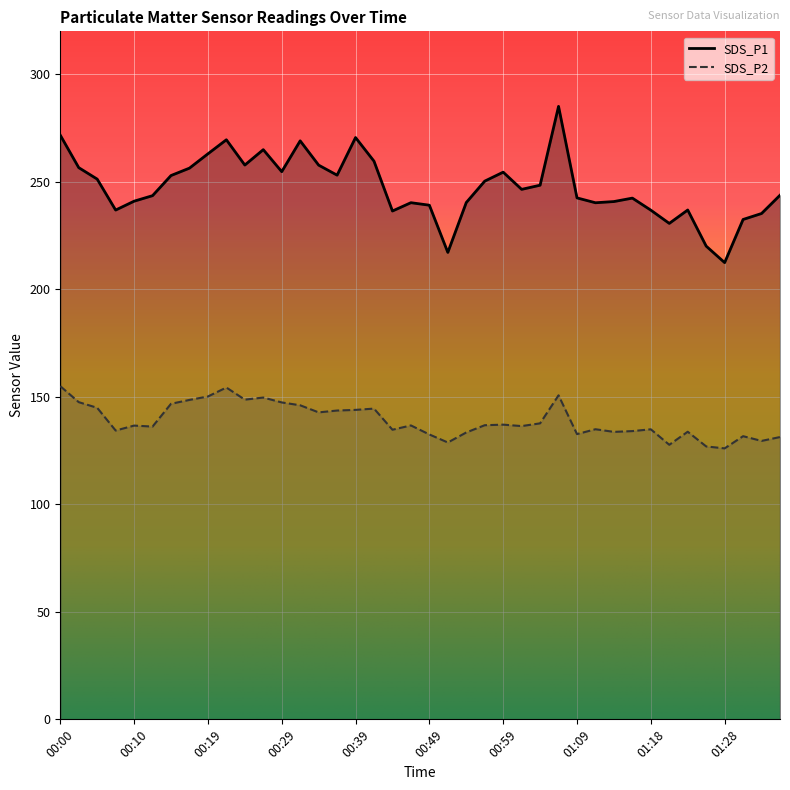

At which category is the sum across all series the highest?

01:06